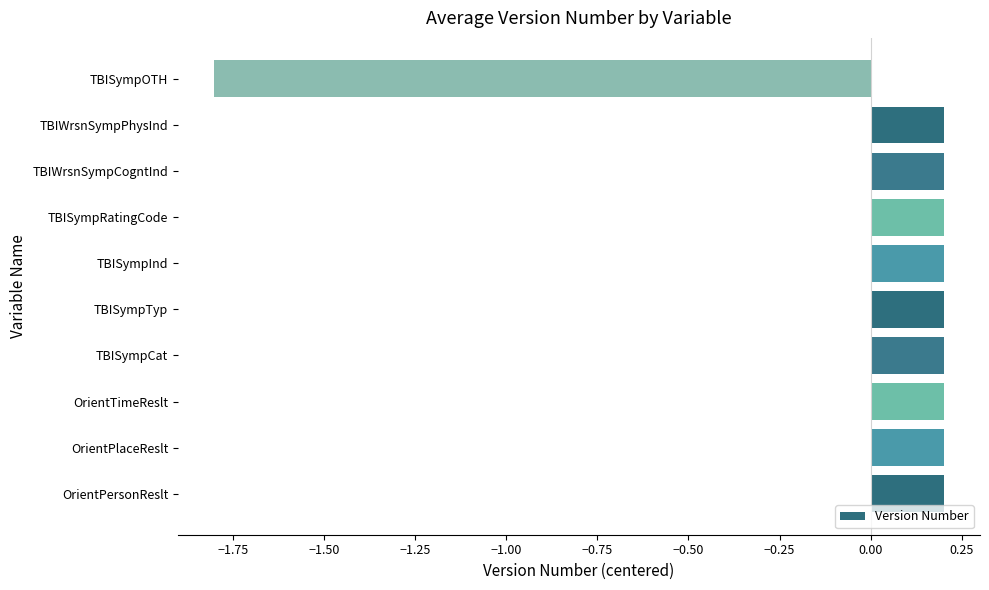

What is the maximum value shown in the chart?

0.2